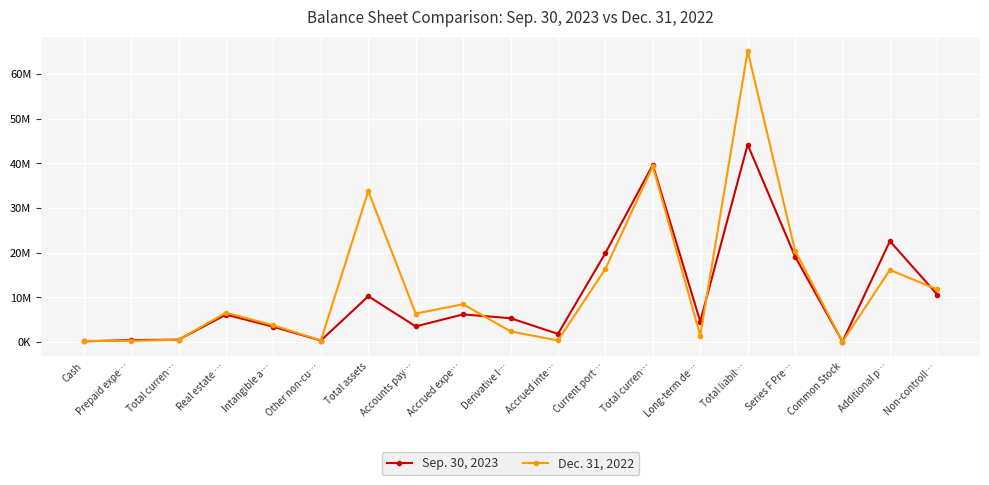

Which has a higher value, Total liabil… or Accrued expe…?

Total liabil…